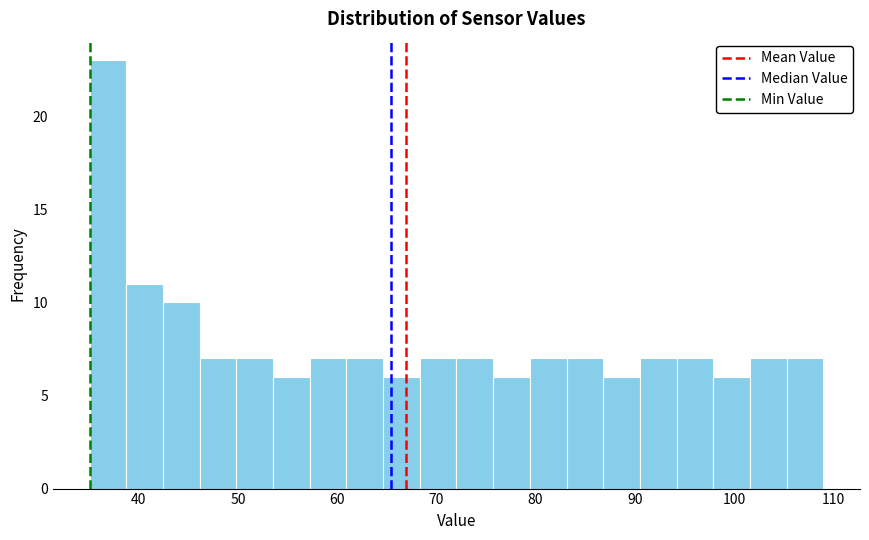

Read against the x-axis, roughly where is the centre of the tallest bar?

37